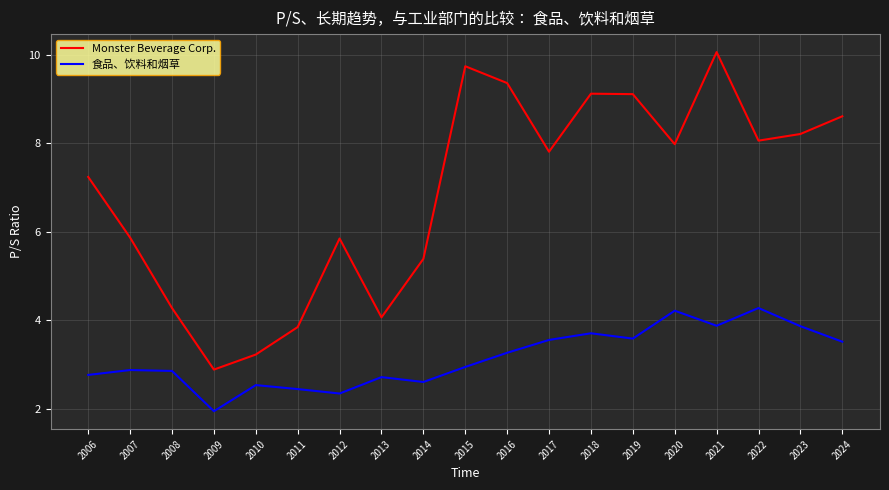

True or false: 食品、饮料和烟草 and Monster Beverage Corp. cross at least once.

False